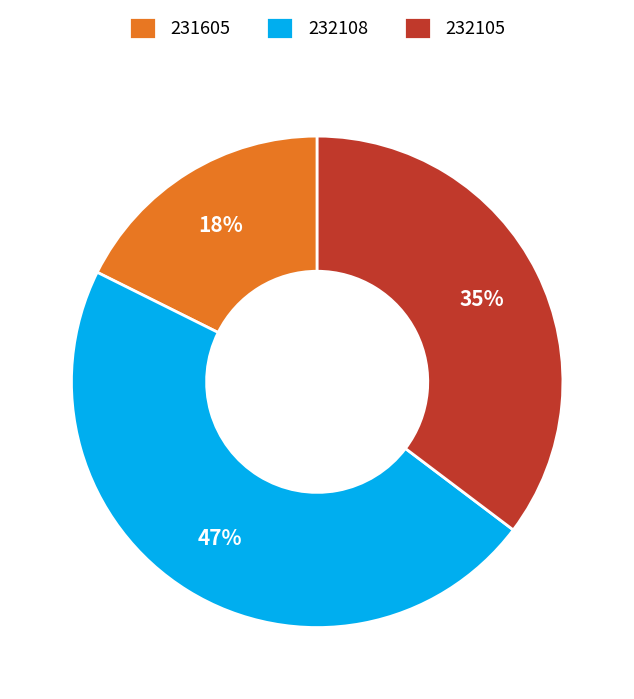

To the nearest percent, what is the difference between the largest and smallest slice percentages?

29%